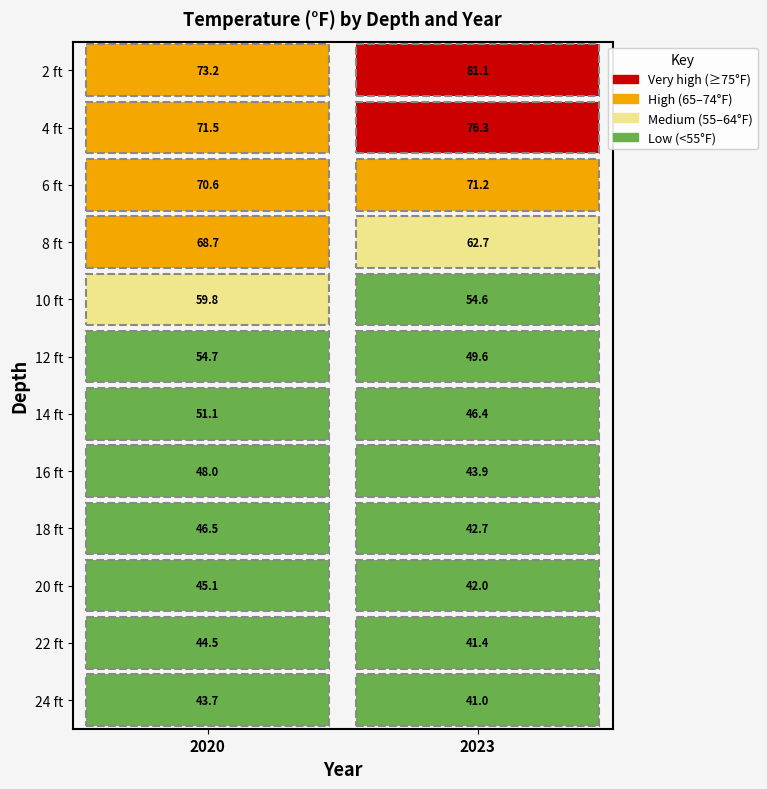

List the series in order of their peak value, highest first.

2 ft, 4 ft, 6 ft, 8 ft, 10 ft, 12 ft, 14 ft, 16 ft, 18 ft, 20 ft, 22 ft, 24 ft